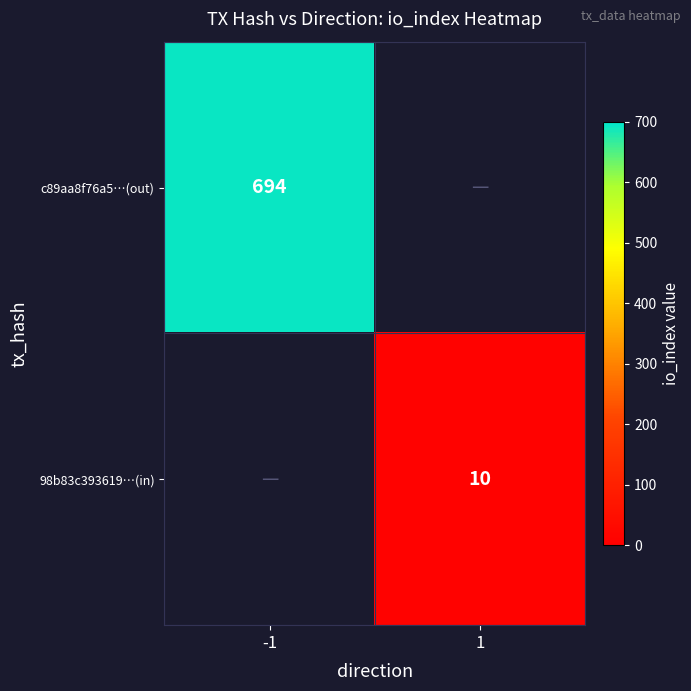

Is it true that 98b83c393619…(in) equals 13 at 1?

False